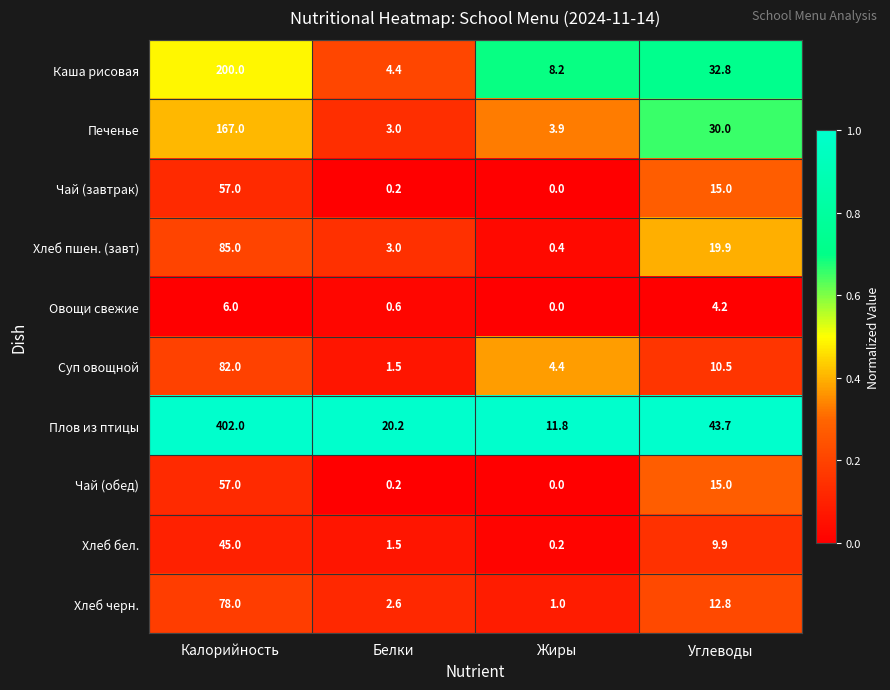

What is the total value across all series at Белки?

37.2